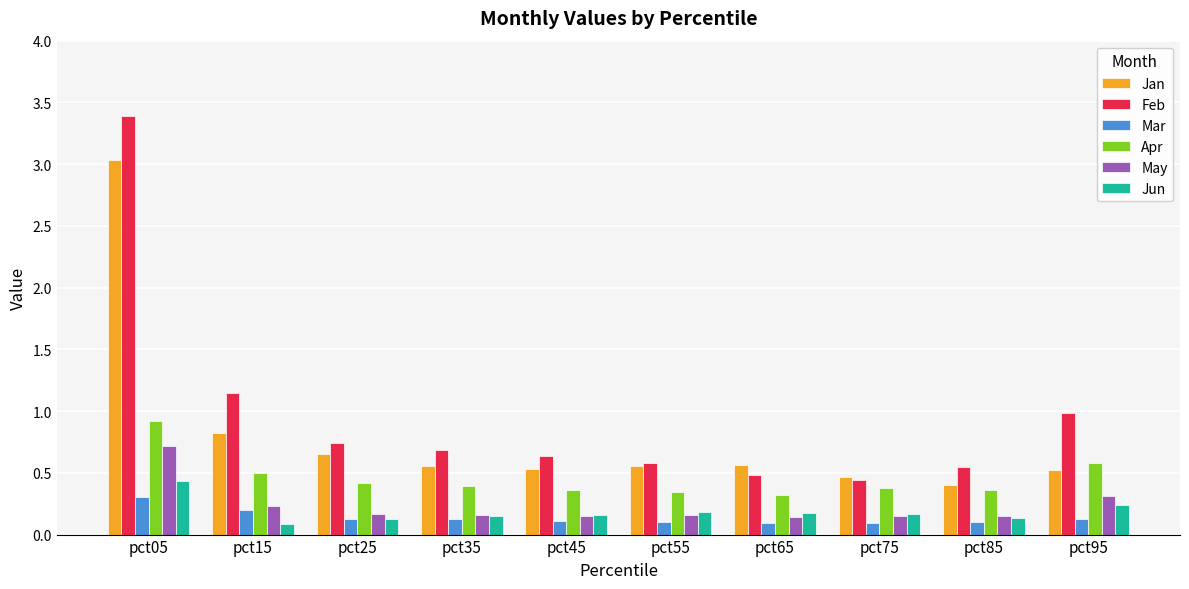

What is the sum of the Jan values at pct25 and pct15?

1.5